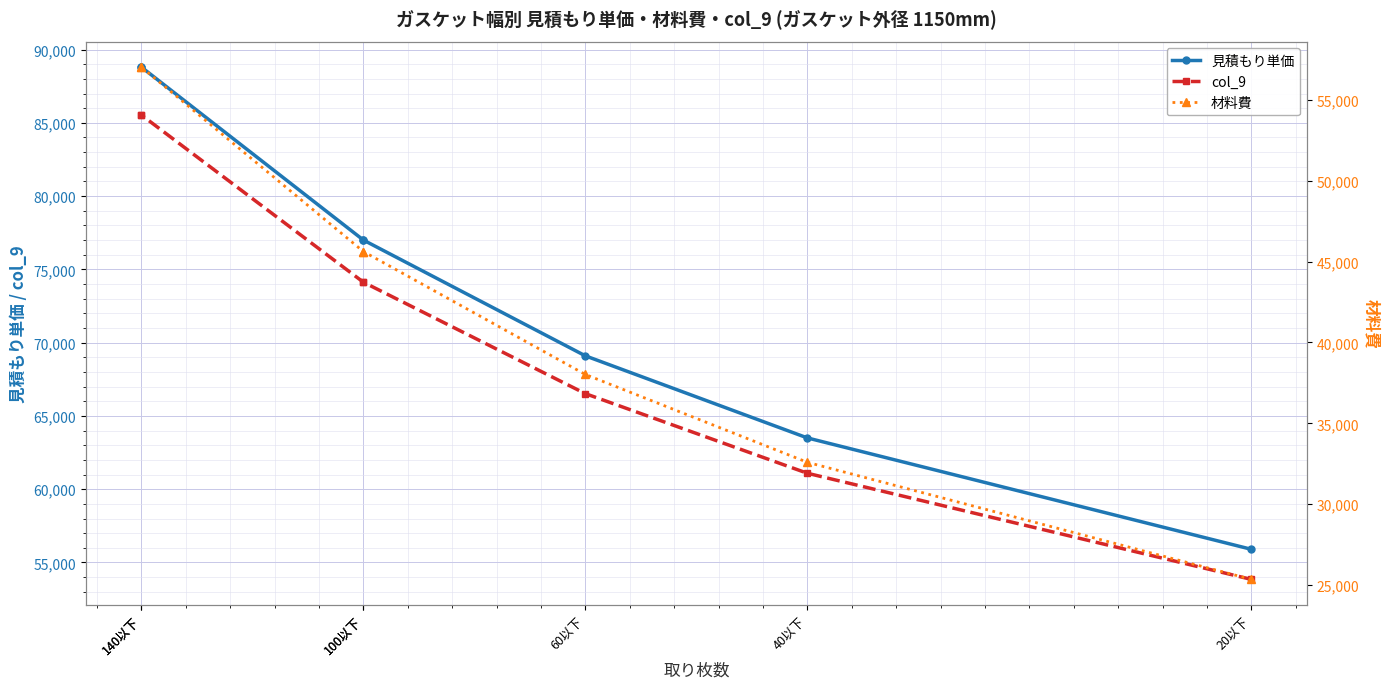

True or false: 見積もり単価 and 材料費 cross at least once.

False